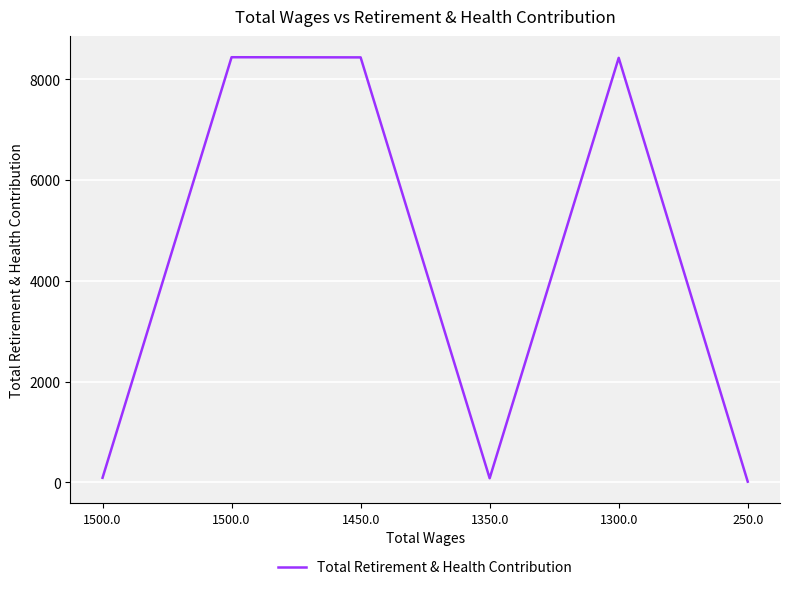

What is the label of the 3rd point from the right?

1350.0